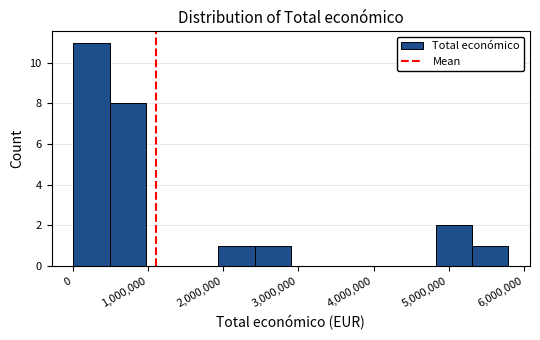

Reading left to right, list every bar in this chart as the range it spans on the x-axis followed by its height. Neither the bar edges nor the heights are printed on the chart, so give them approximately, as read against the axes.

0 to 500000: 11
500000 to 1000000: 8
1000000 to 1500000: 0
1500000 to 1900000: 0
1900000 to 2400000: 1
2400000 to 2900000: 1
2900000 to 3400000: 0
3400000 to 3900000: 0
3900000 to 4300000: 0
4300000 to 4800000: 0
4800000 to 5300000: 2
5300000 to 5800000: 1